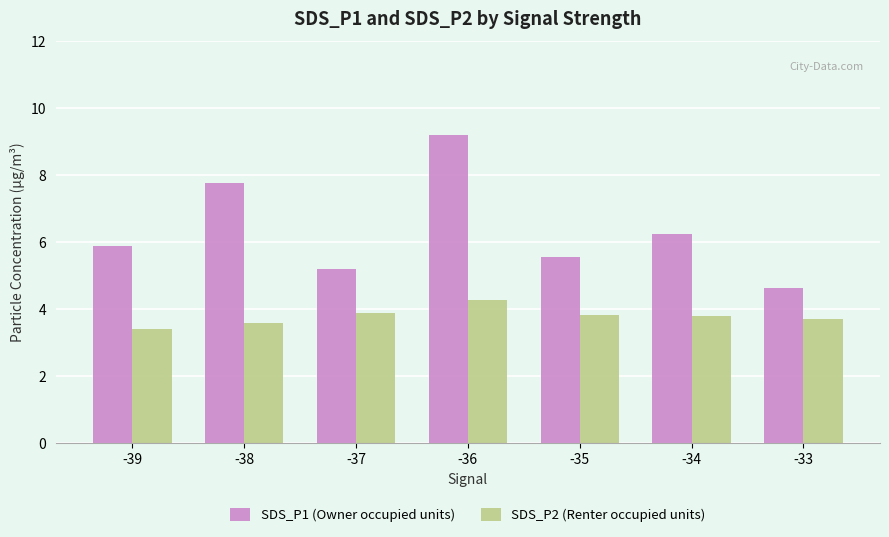

What is the difference between the maximum and minimum values in the SDS_P1 (Owner occupied units) series?

4.6